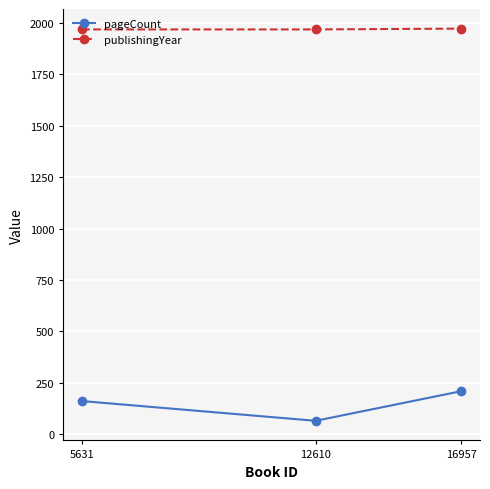

What is the sum of all pageCount values?

432